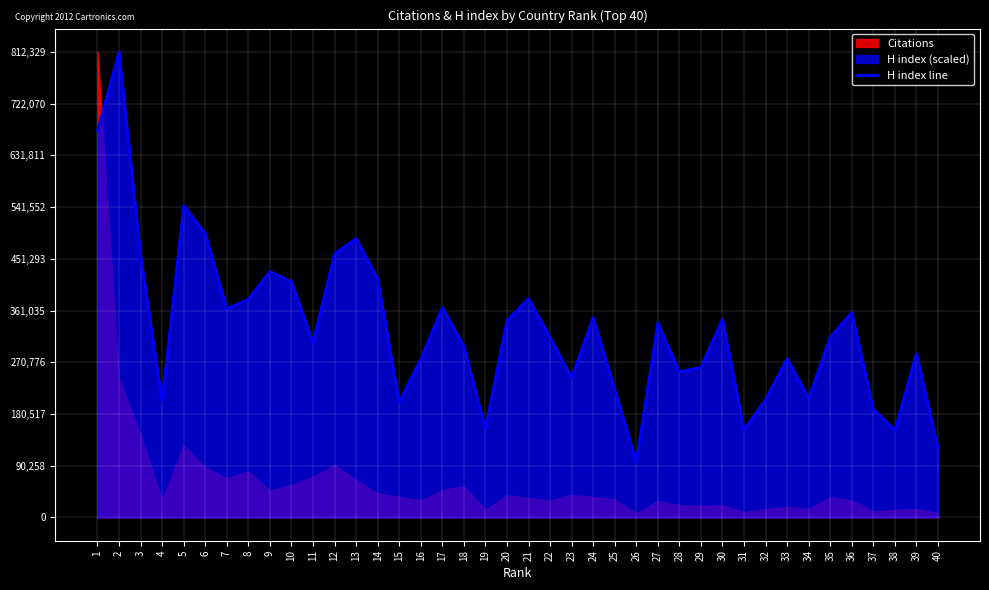

What is the sum of all values?

13158197.1